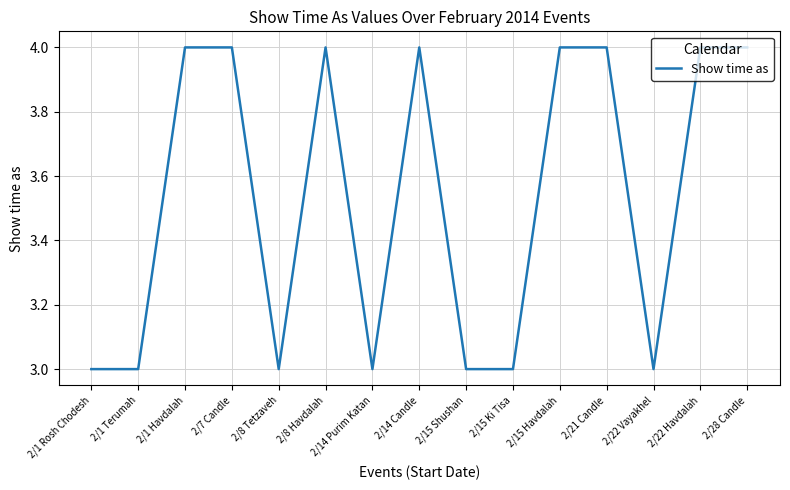

Is it true that the value at 2/8 Havdalah is 7?

False